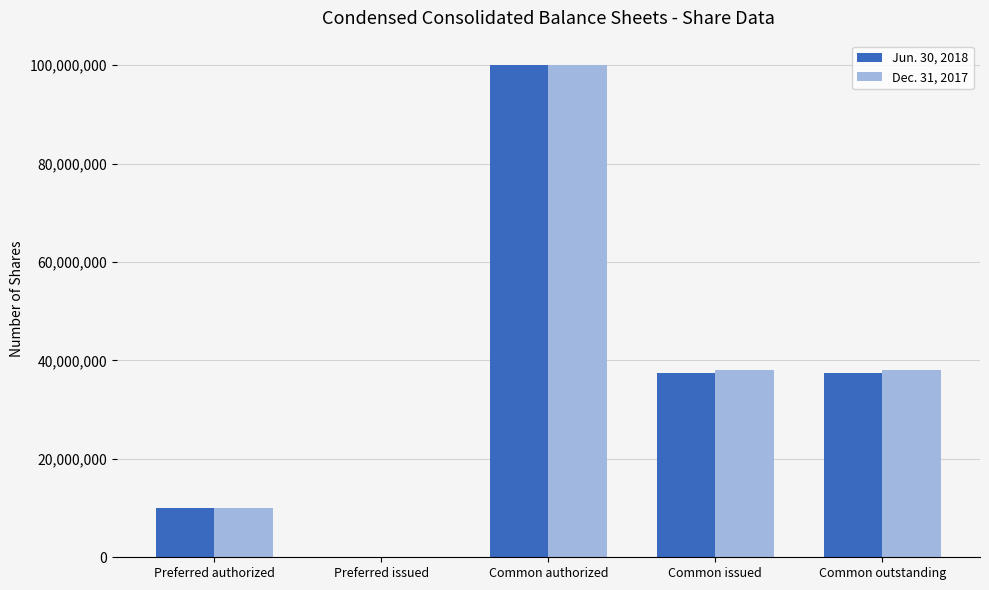

At which category is the sum across all series the highest?

Common authorized